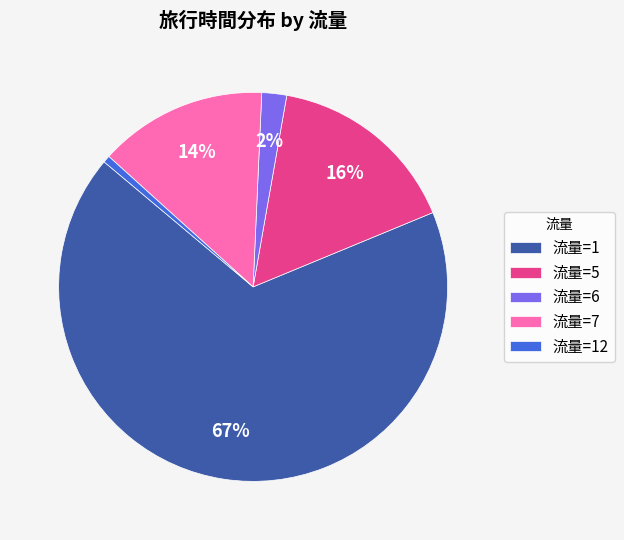

Between 流量=12 and 流量=6, which is larger?

流量=6